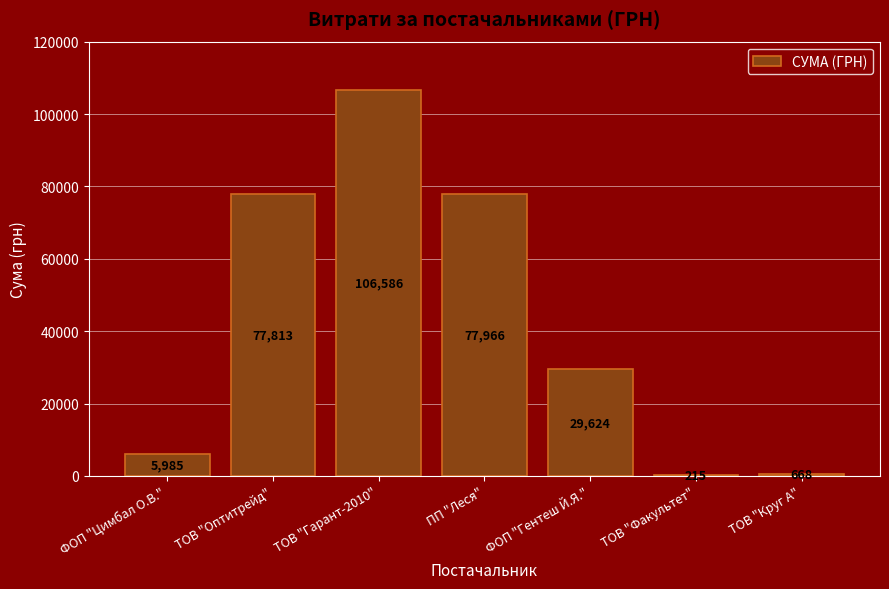

What is the change in value from ТОВ "Оптитрейд" to ТОВ "Круг А"?

-77145.2